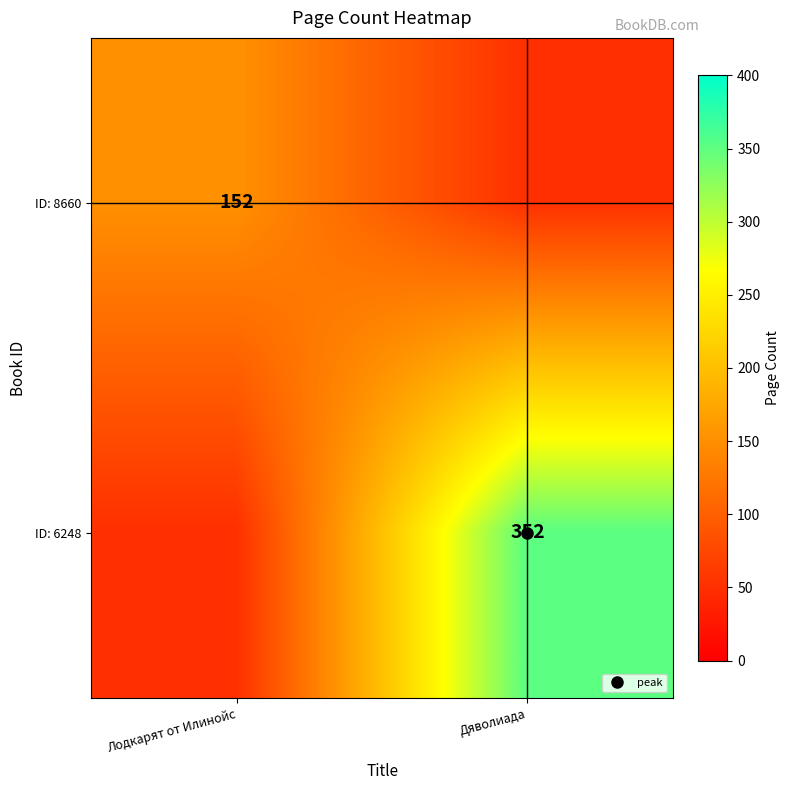

List the series in order of their overall mean, highest first.

ID: 8660, ID: 6248